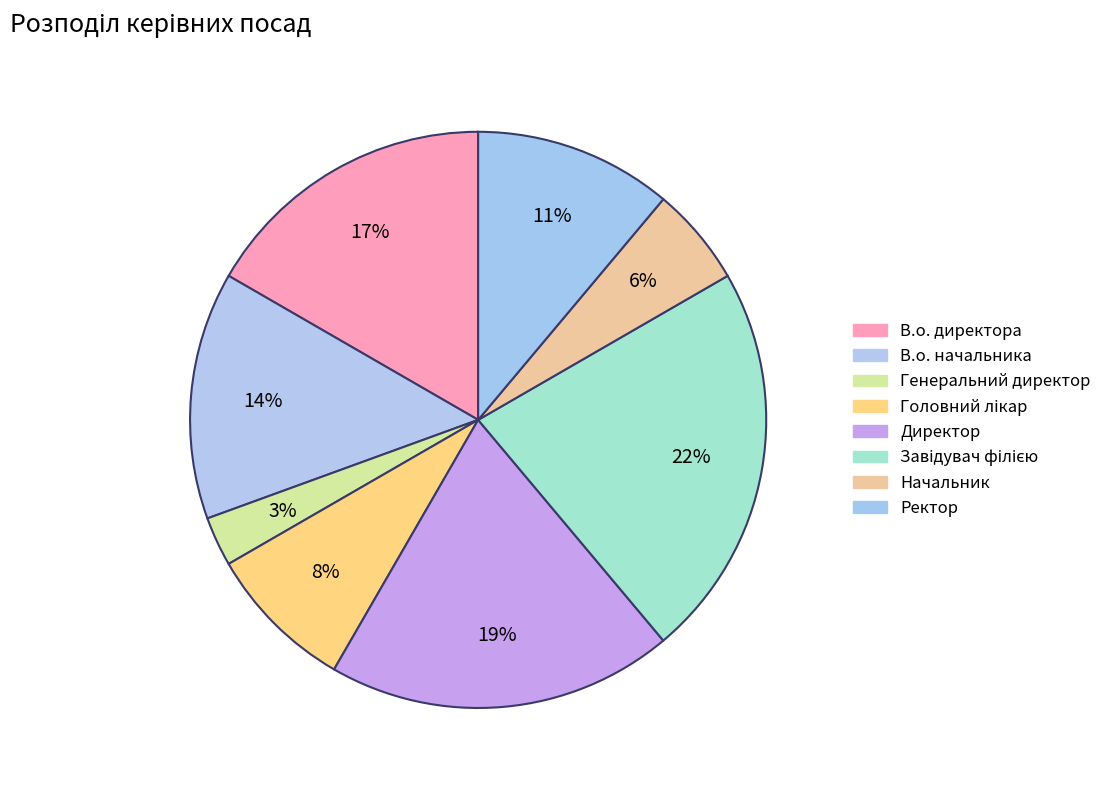

Count the number of slices in the pie.

8